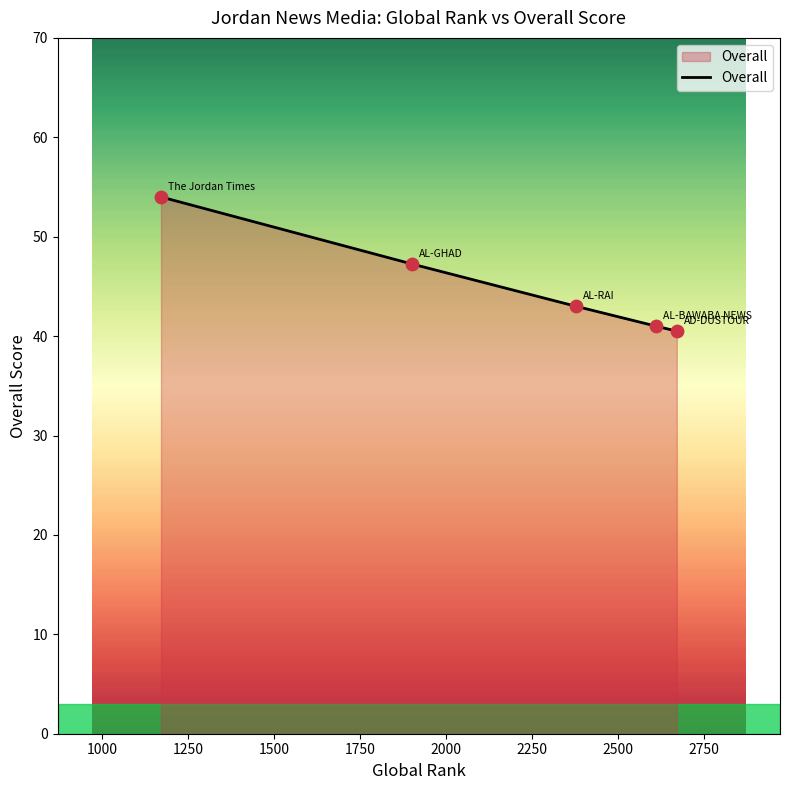

What is the maximum value shown in the chart?

54.0